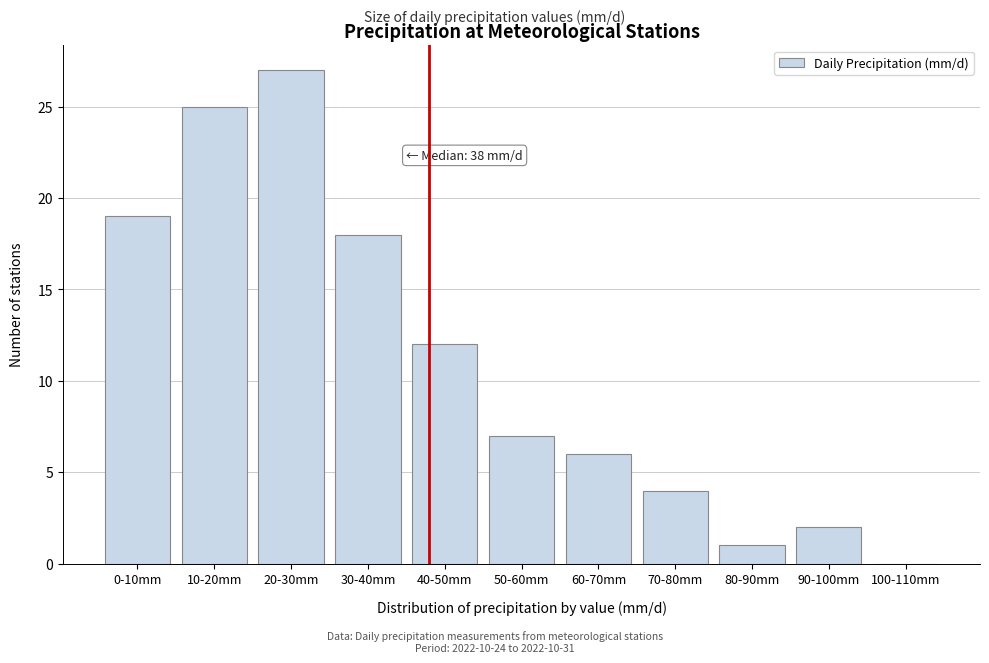

Reading left to right, list all the values displayed in this chart.

0-10mm=19	10-20mm=25	20-30mm=27	30-40mm=18	40-50mm=12	50-60mm=7	60-70mm=6	70-80mm=4	80-90mm=1	90-100mm=2	100-110mm=0